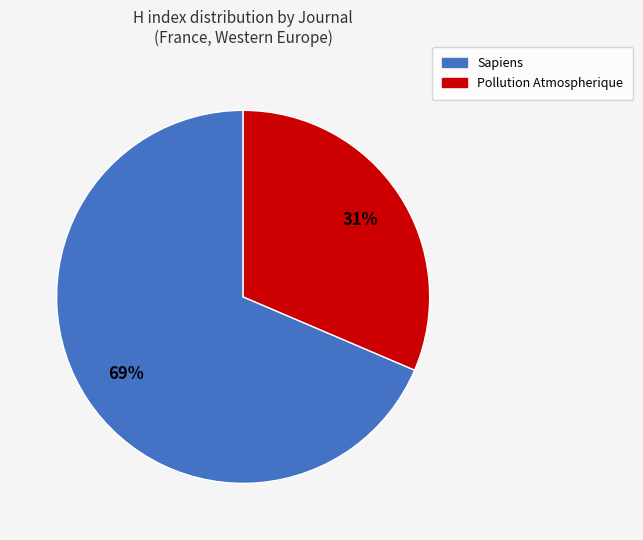

Does any single category account for the majority?

Yes